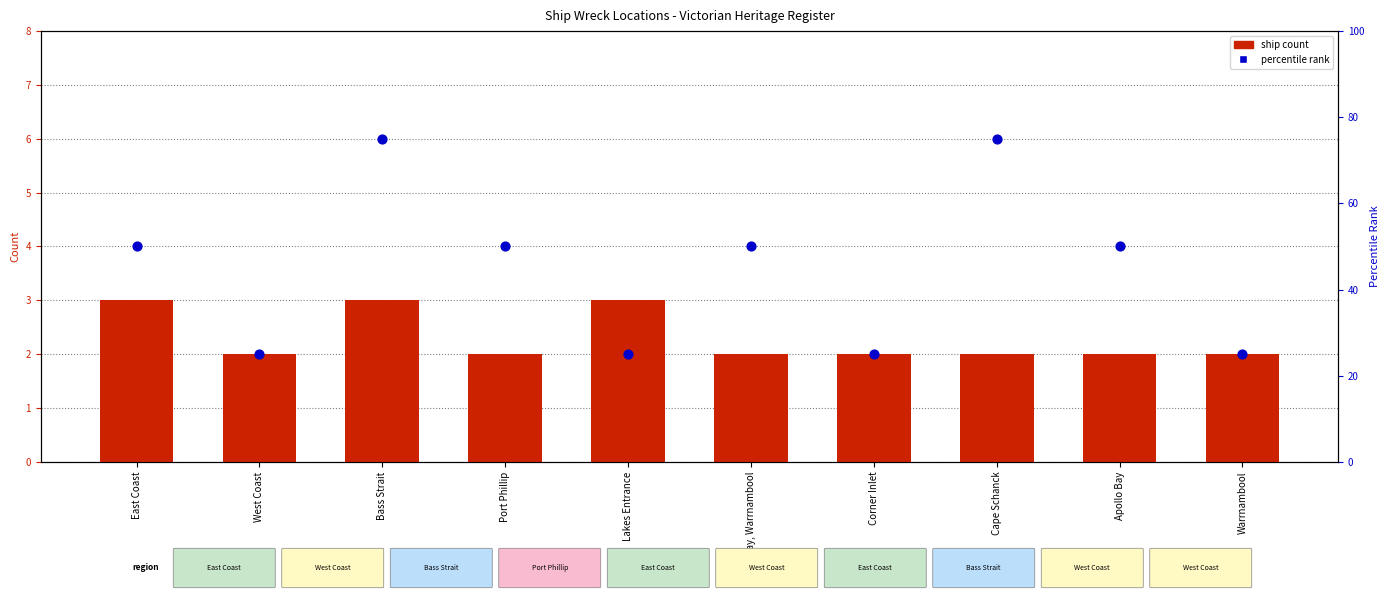

Is the value of ship count at Warrnambool greater than the value of percentile rank at Corner Inlet?

No